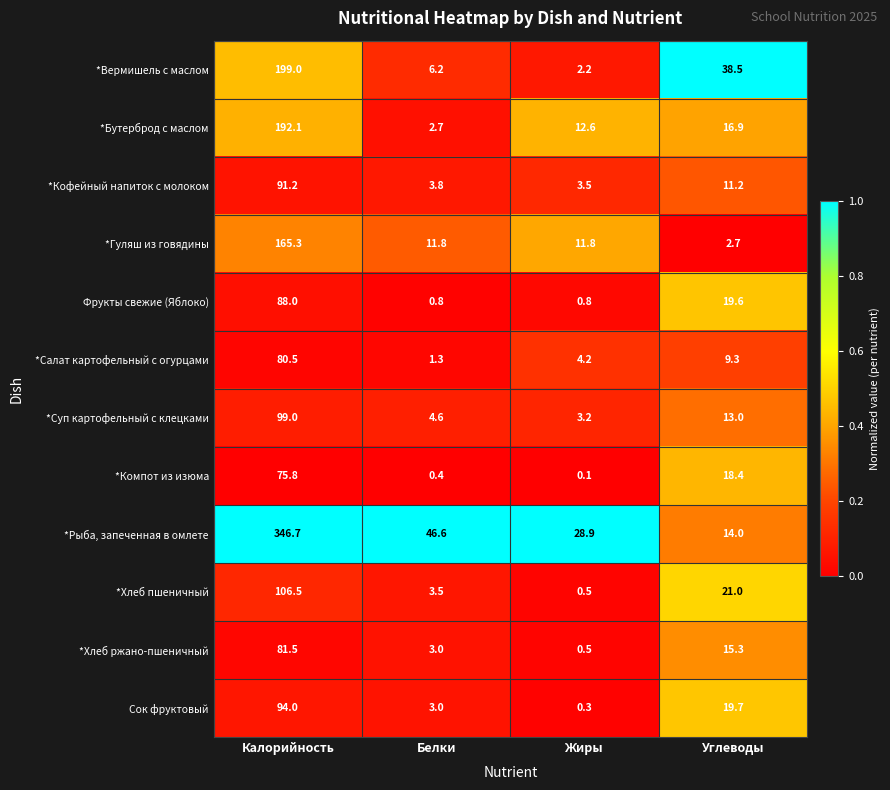

Is it true that Сок фруктовый equals 0.3 at Жиры?

True